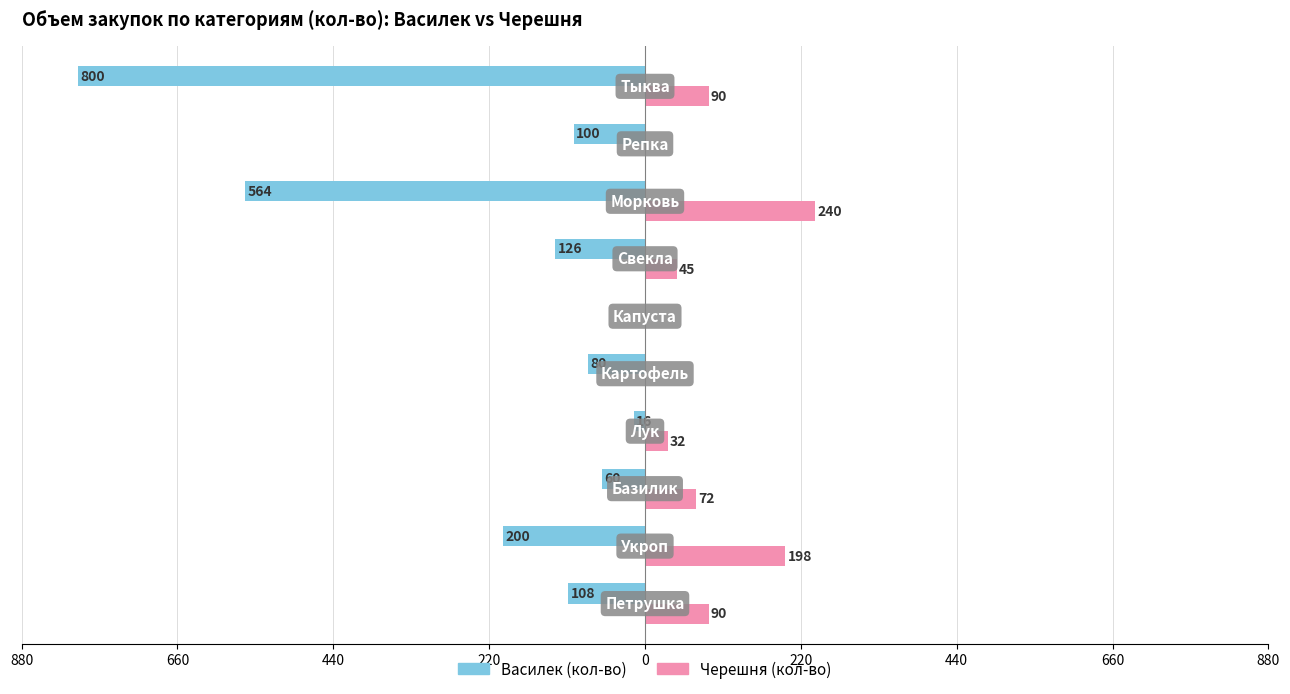

Reading right to left, extract all data points from this chart.

Василек (кол-во): -800.0	-100.0	-564.0	-126.5	0.0	-80.0	-16.0	-60.0	-199.8	-108.0
Черешня (кол-во): 90.0	0.0	240.0	45.0	0.0	0.0	32.0	72.0	198.0	90.0